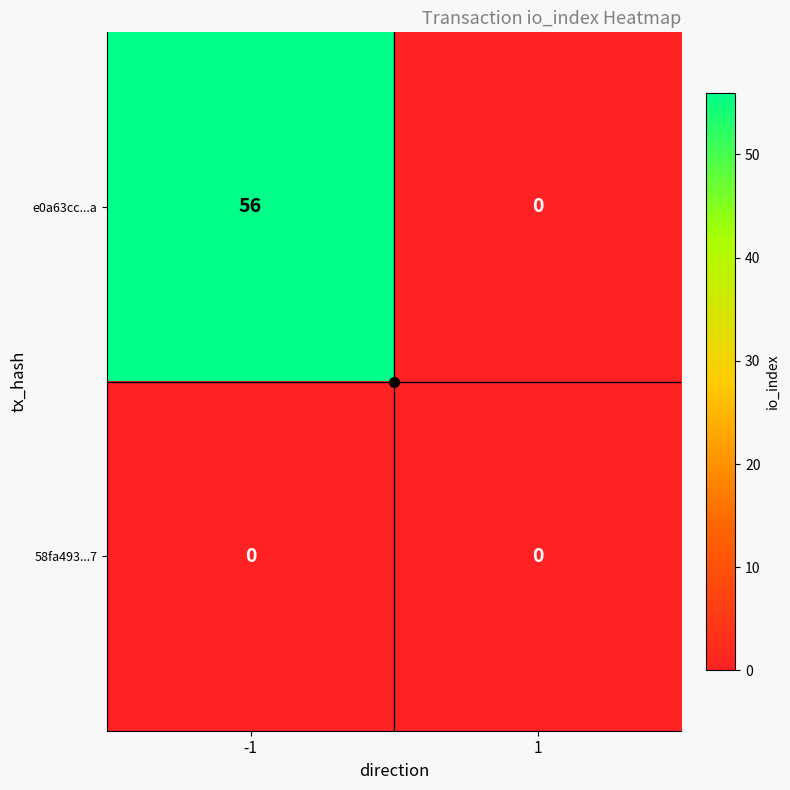

Rank the series by their maximum value, from highest to lowest.

e0a63cc...a, 58fa493...7